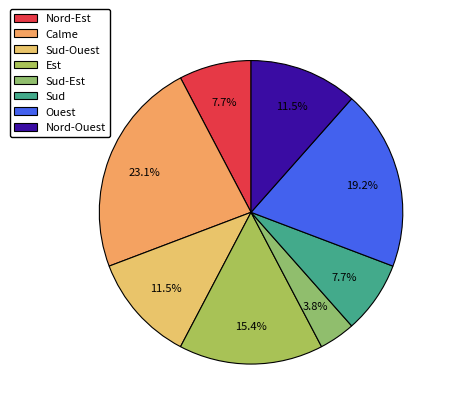

What is the smallest slice in the pie chart?

Sud-Est